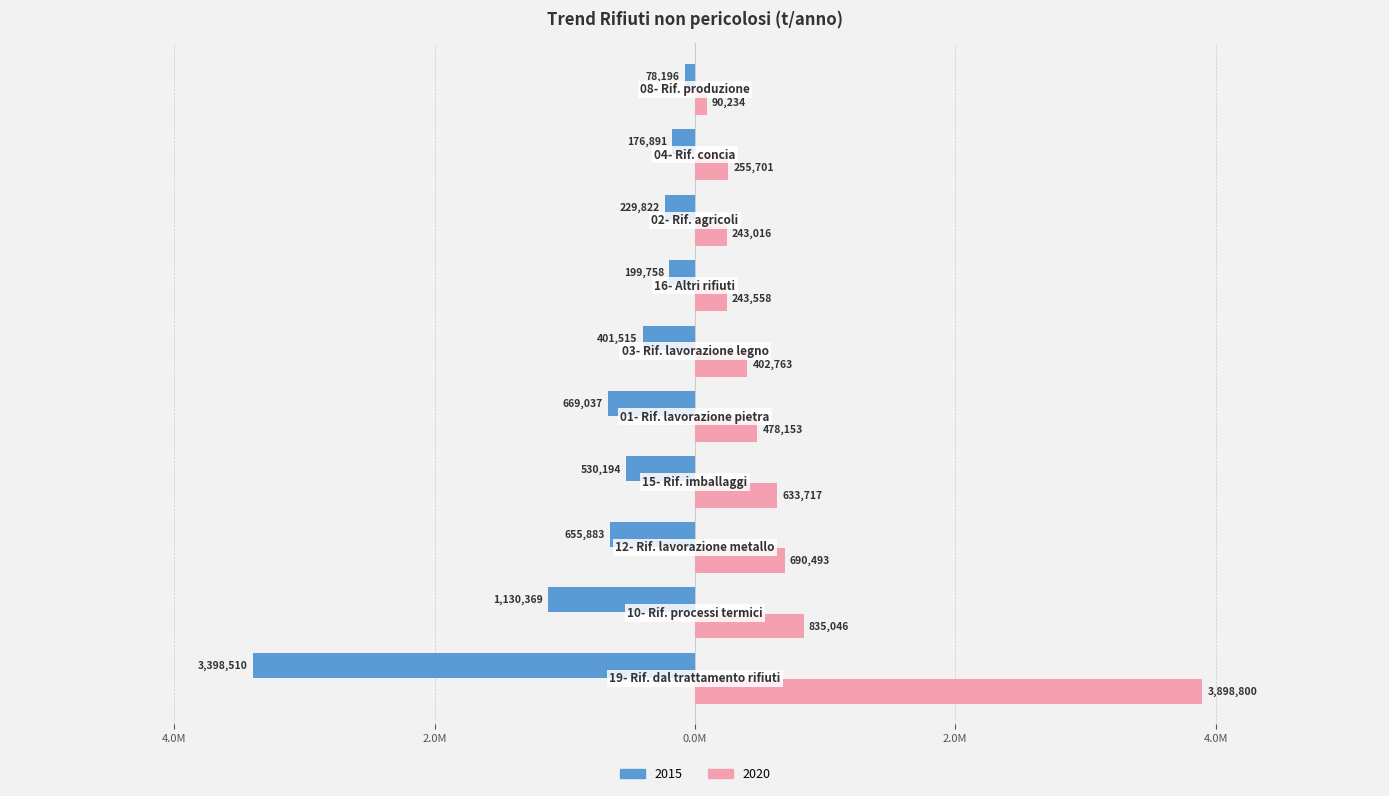

What position from the right is 16- Altri rifiuti?

4